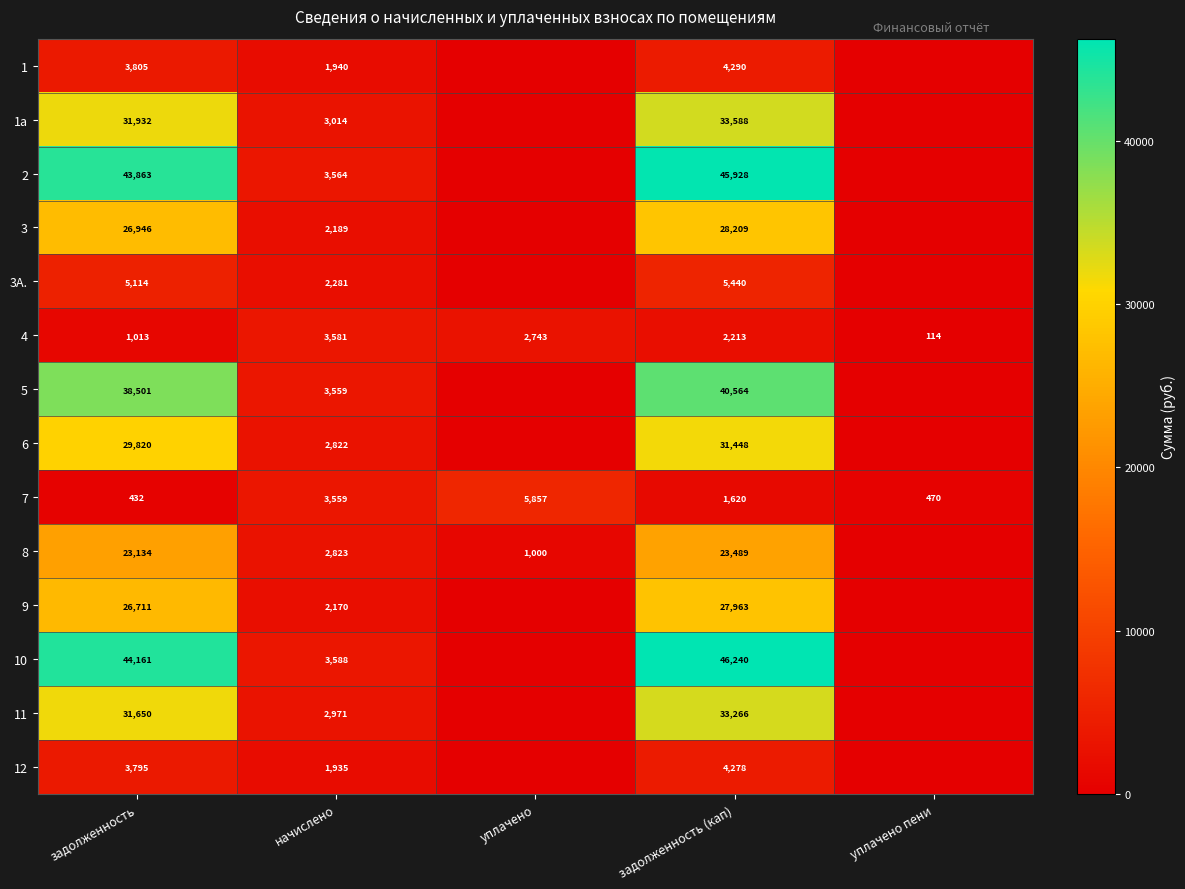

True or false: 3 has a value of 28209 at задолженность (кап).

True